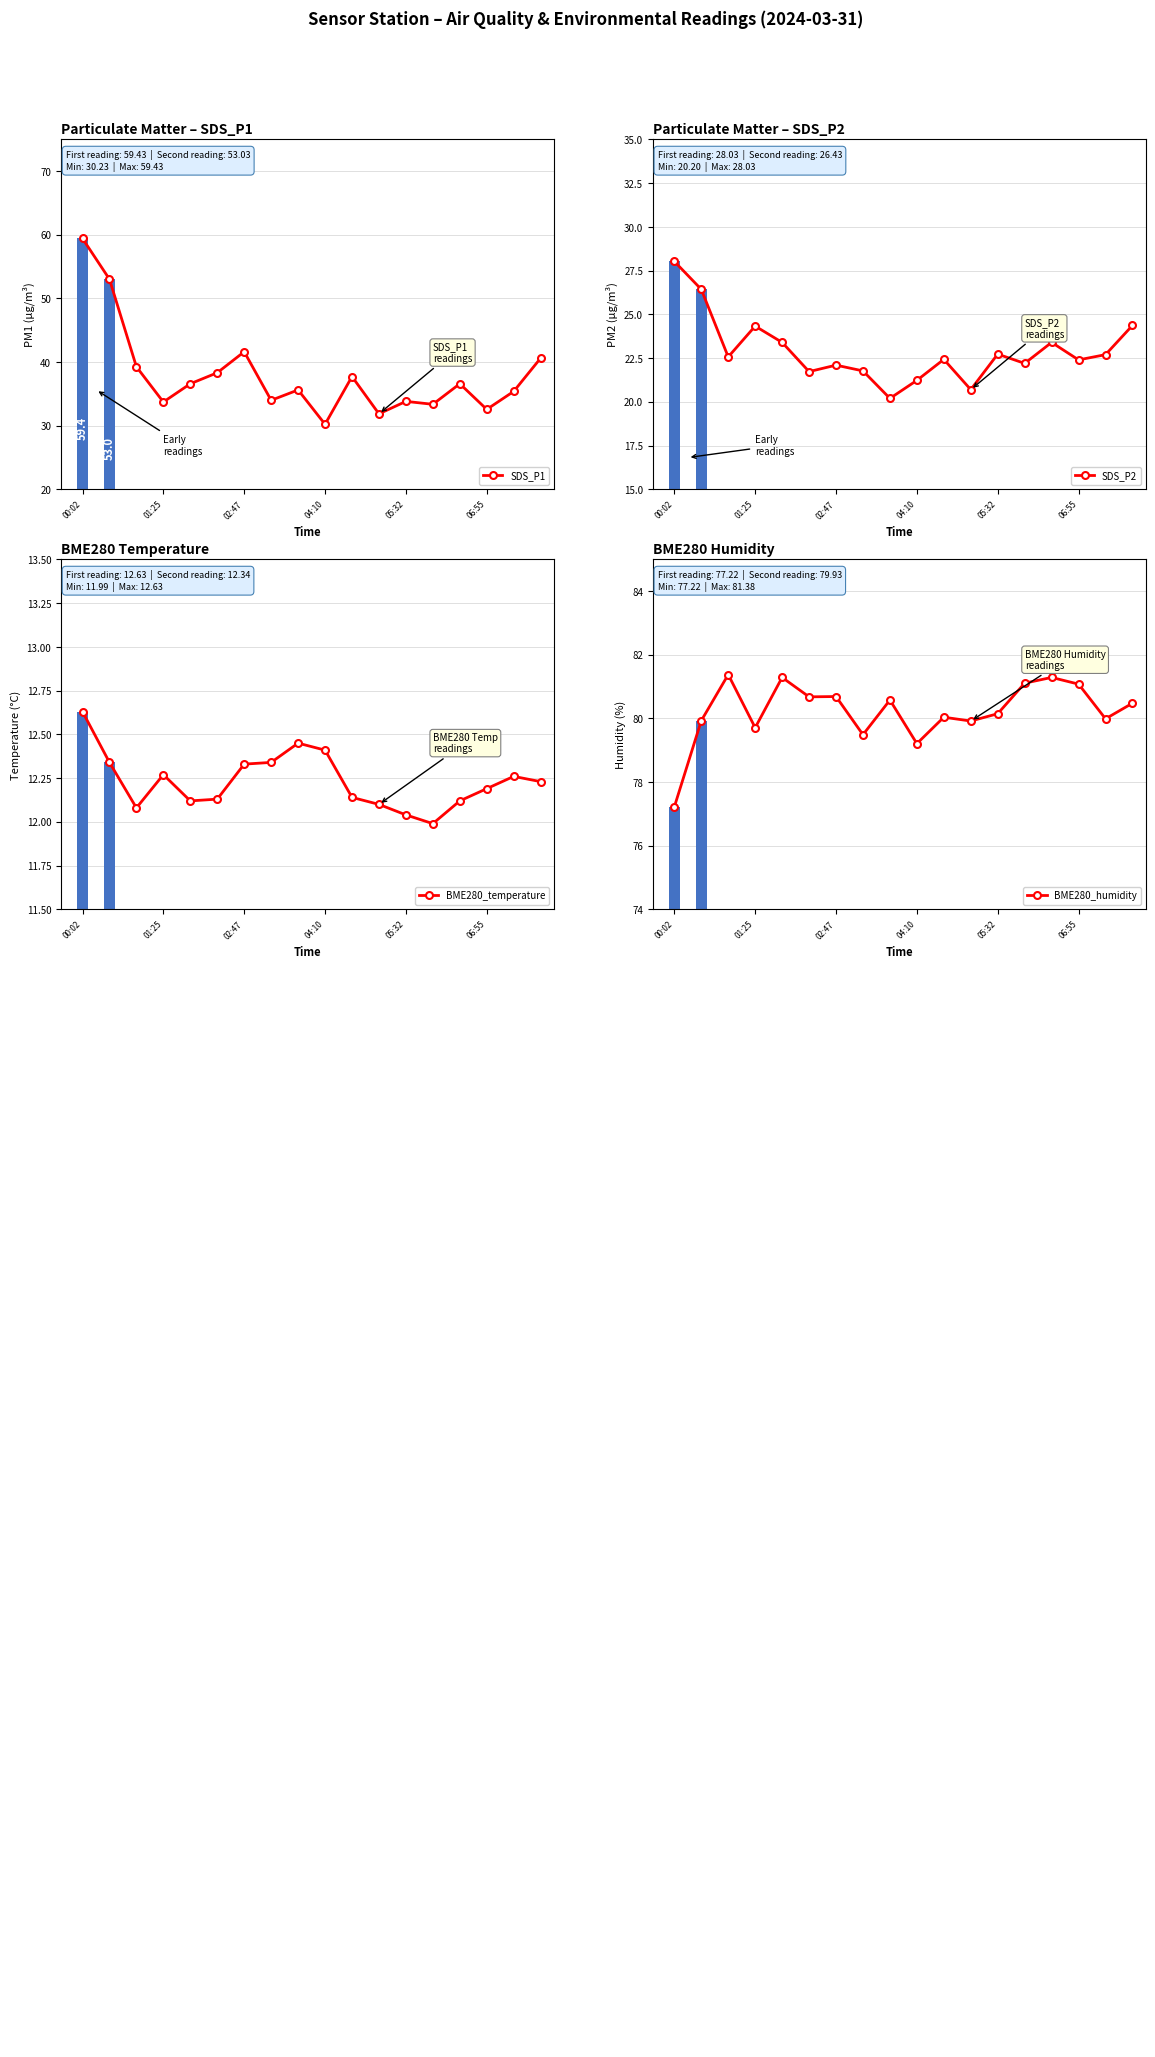

At 06:55, list the series in order from largest to smallest.

BME280_humidity, SDS_P1, SDS_P2, BME280_temperature